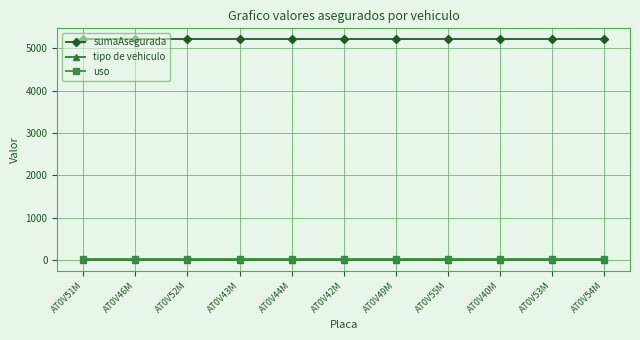

What is the spread (max minus min) of values at AT0V44M?

5203.0